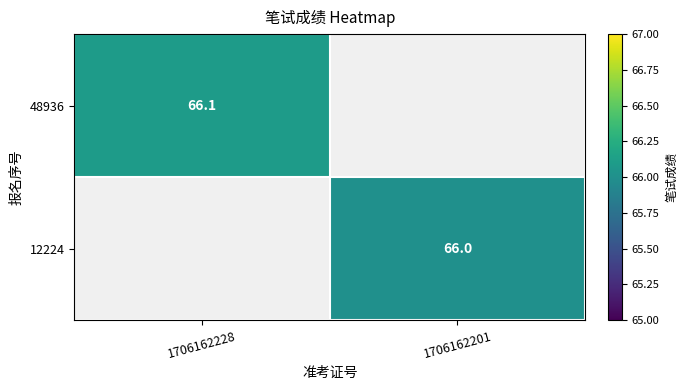

Which label corresponds to the smallest value in the chart?

1706162201